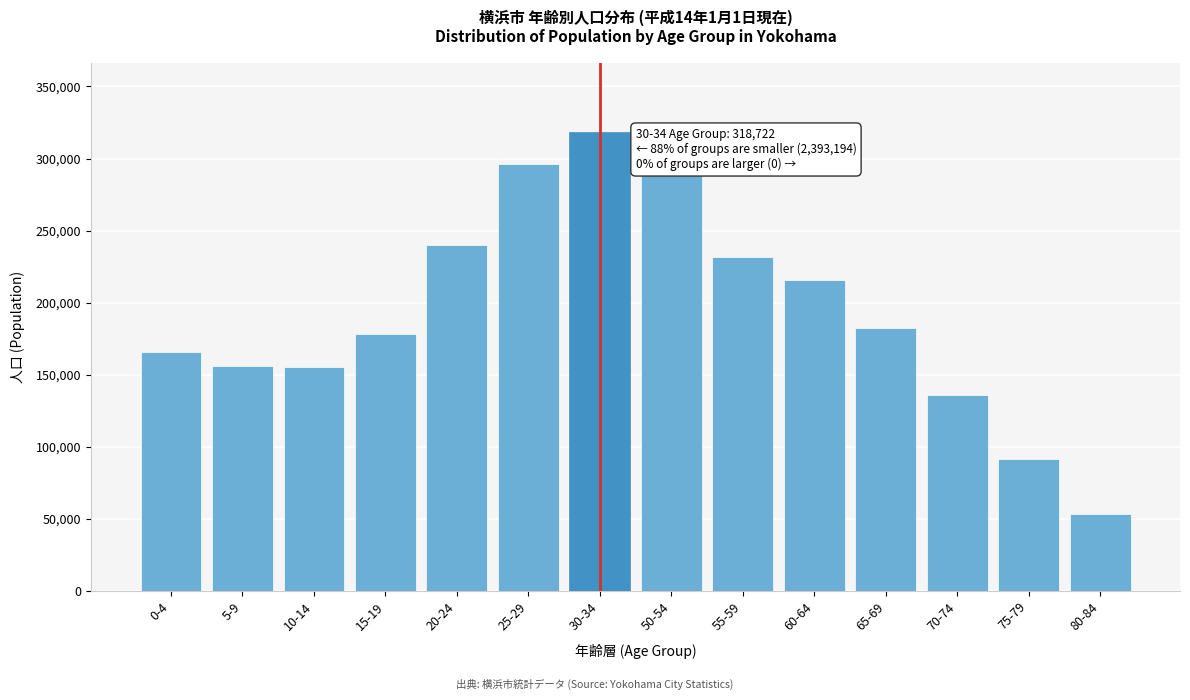

The value at 10-14 is 155696. True or false?

True